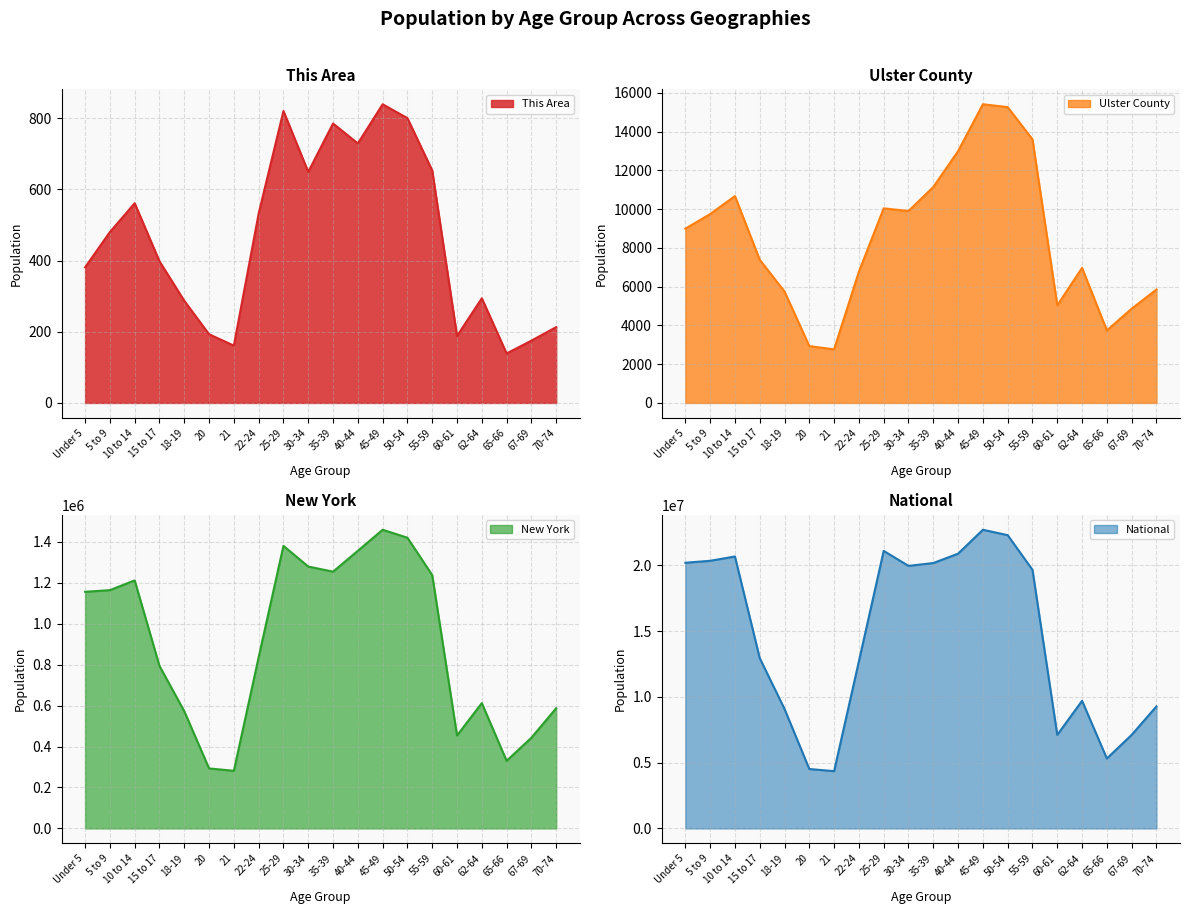

What is the difference between the highest and lowest values at 20?

4518936